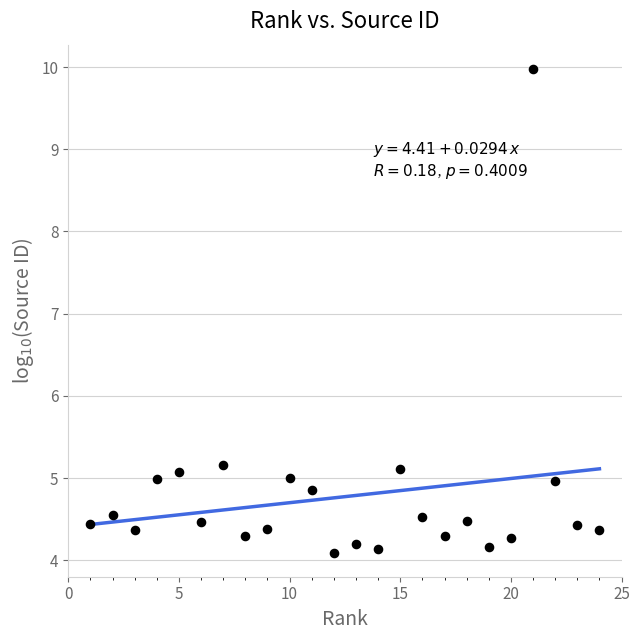

What is the range of Y values (max minus min)?

5.9